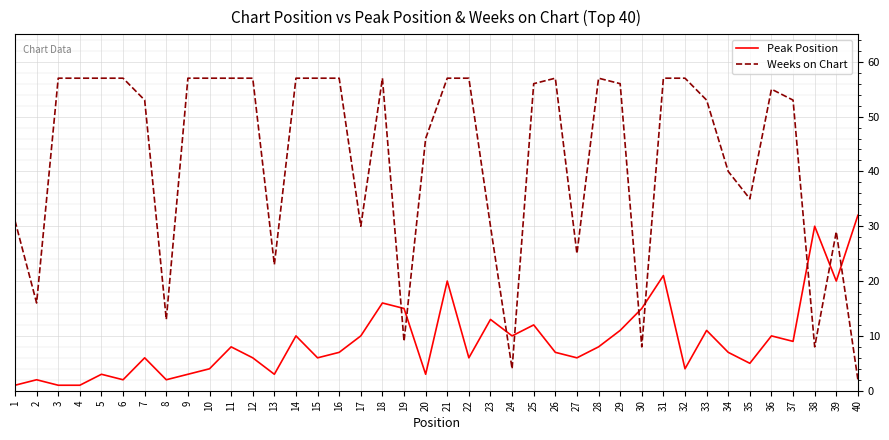

What is the highest value of the Weeks on Chart series?

57